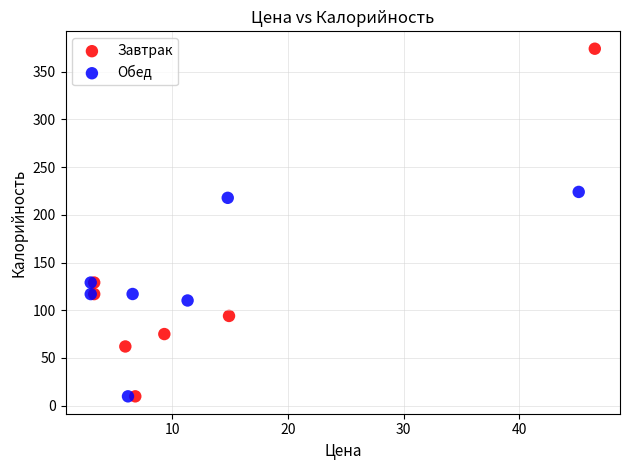

Which series has the largest Y range (max minus min)?

Завтрак